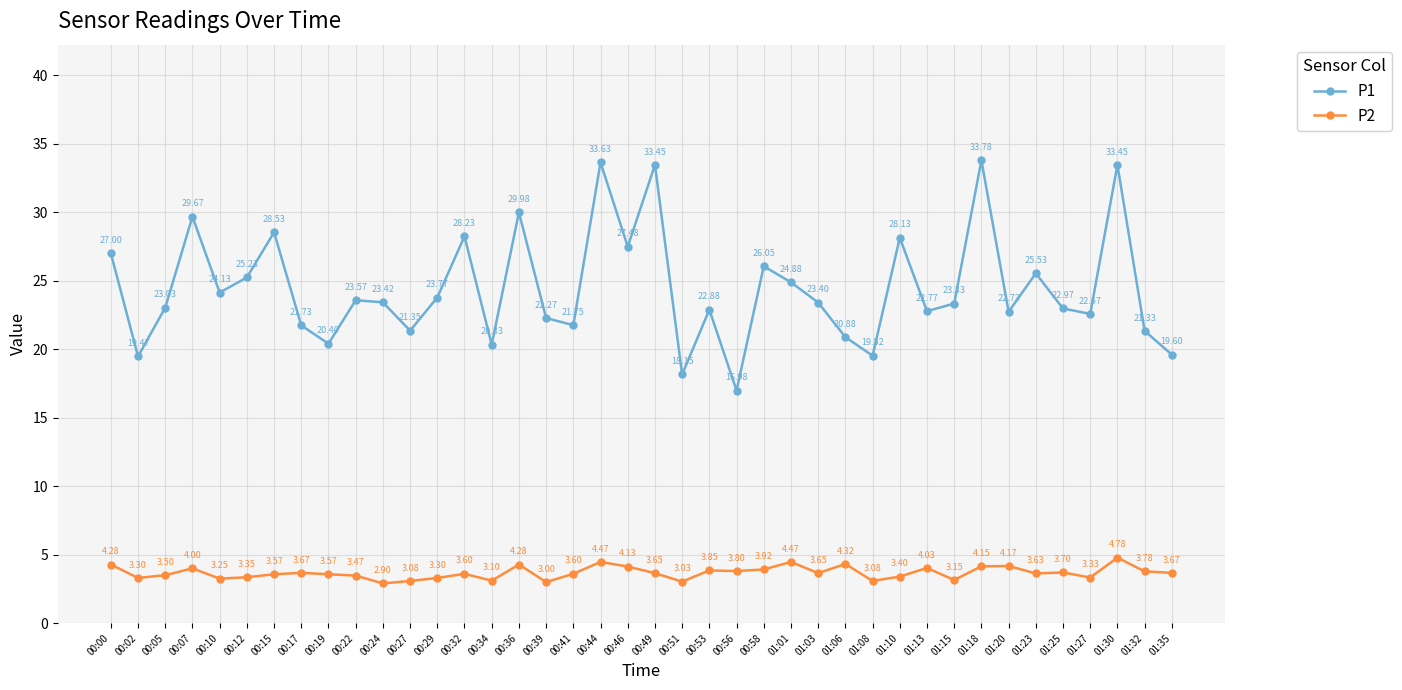

Rank the series by their maximum value, from highest to lowest.

P1, P2